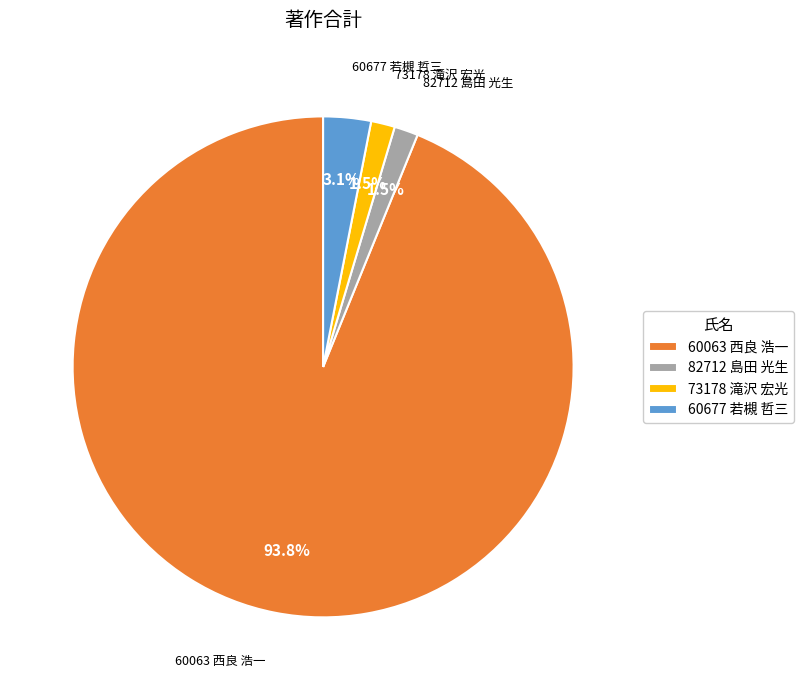

Combined, do 73178 滝沢 宏光 and 60063 西良 浩一 account for over 50%?

Yes